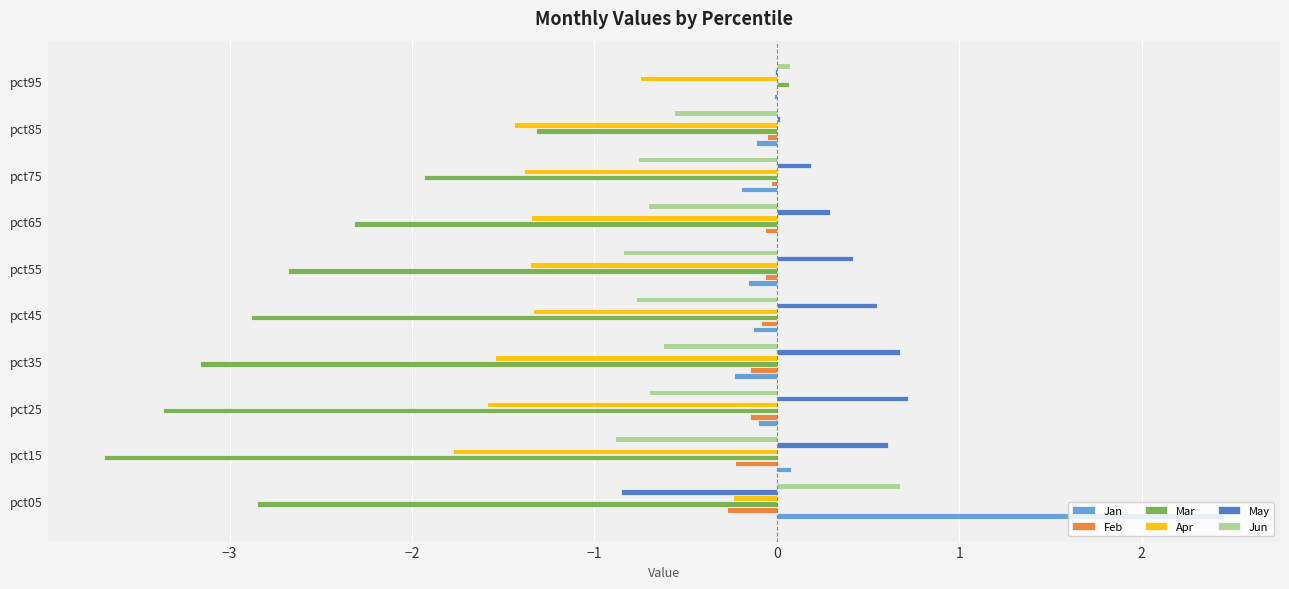

True or false: Feb has a value of -0.1 at pct25.

True